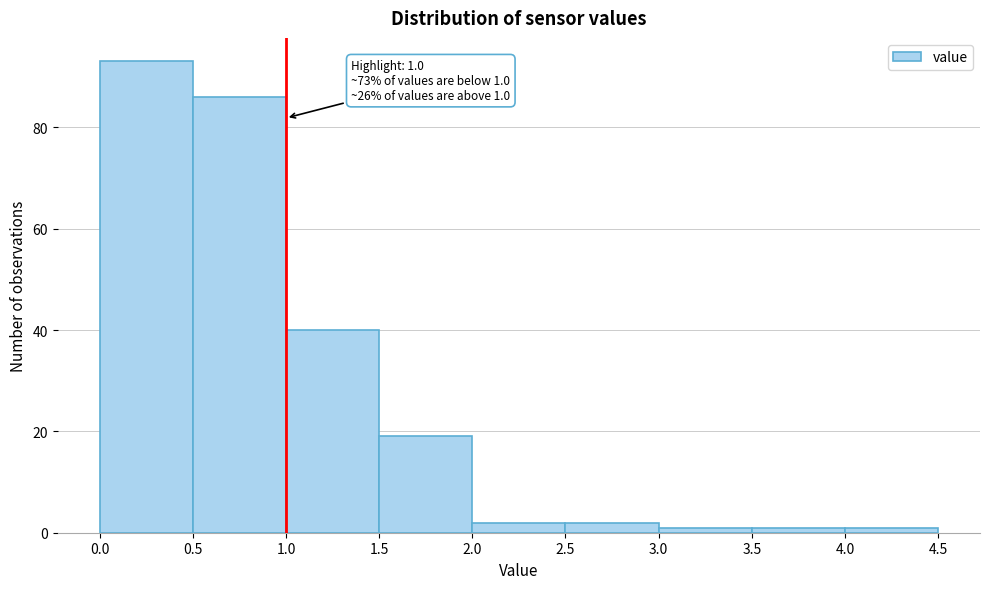

Which range on the x-axis has the tallest bar?

0.0 to 0.5